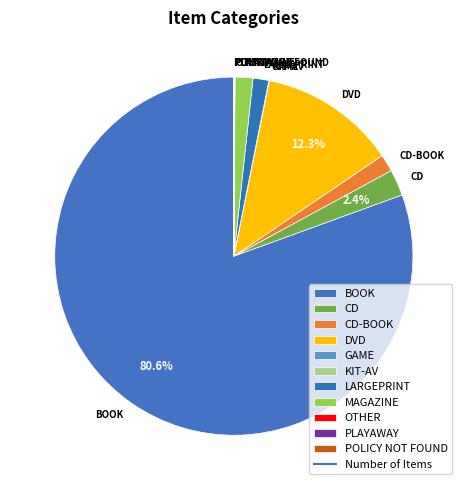

Is the sum of BOOK and CD-BOOK greater than half?

Yes